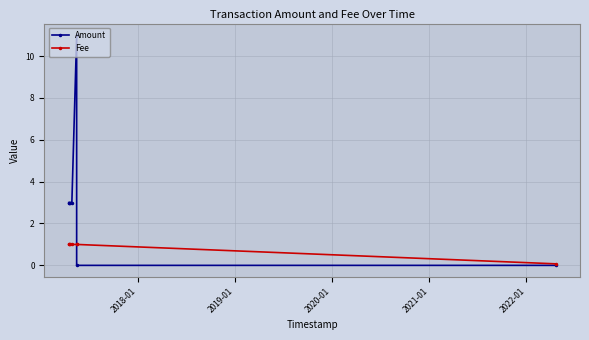

At how many categories does at least one series exceed 8?

1